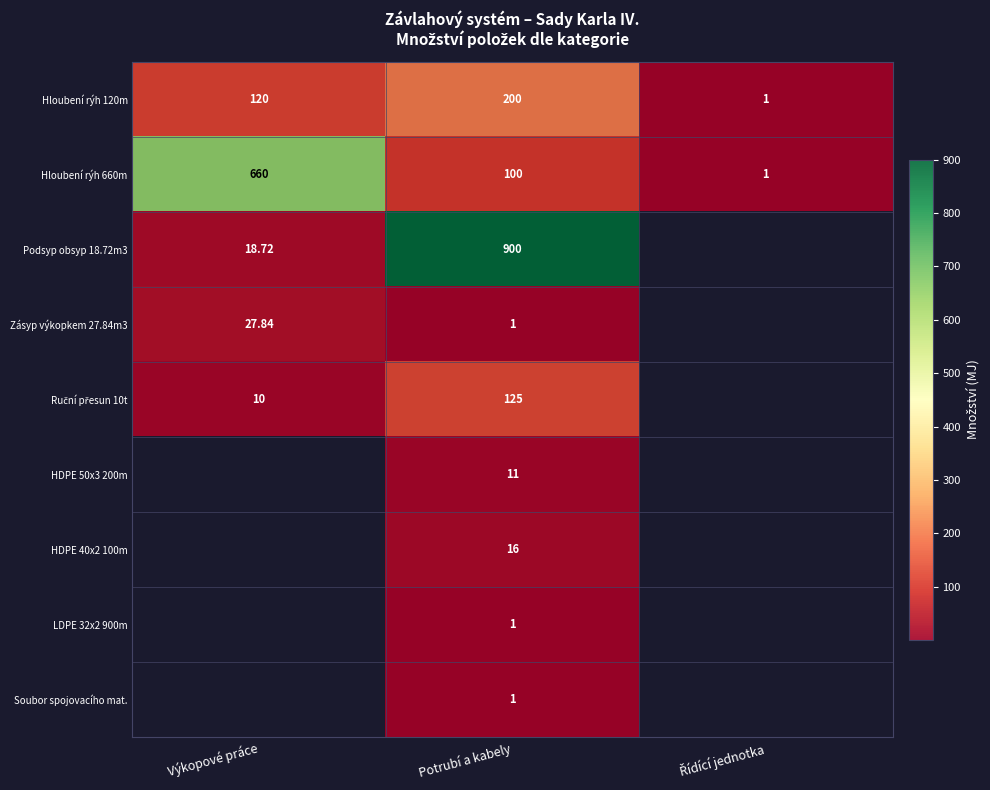

Where is Hloubení rýh 120m nearest to the value 100?

Výkopové práce